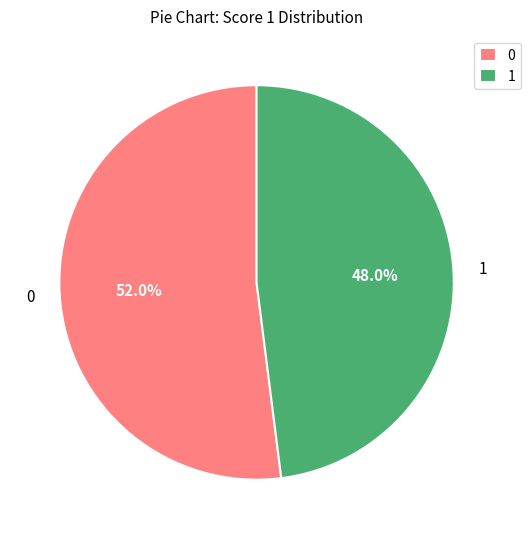

Which category has the smallest portion of the pie?

1